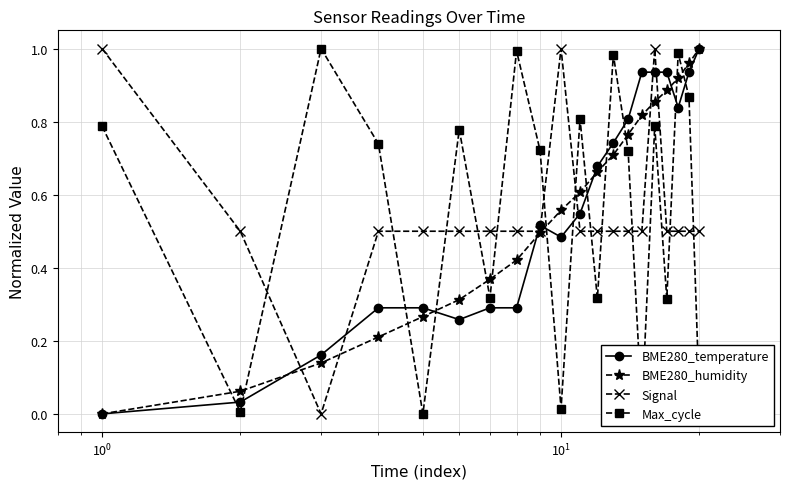

How many interior local peaks does the Max_cycle series have?

7